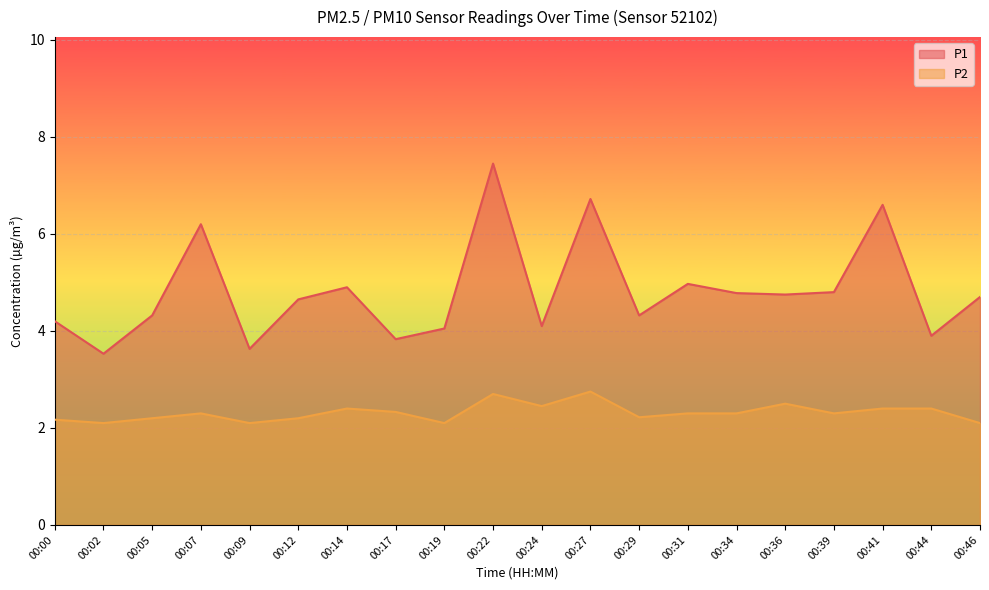

Between 00:00 and 00:14, which series saw the biggest shift?

P1